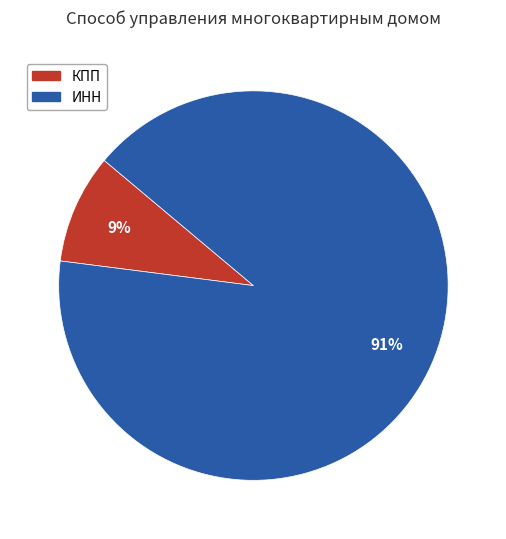

How many slices are in this pie chart?

2